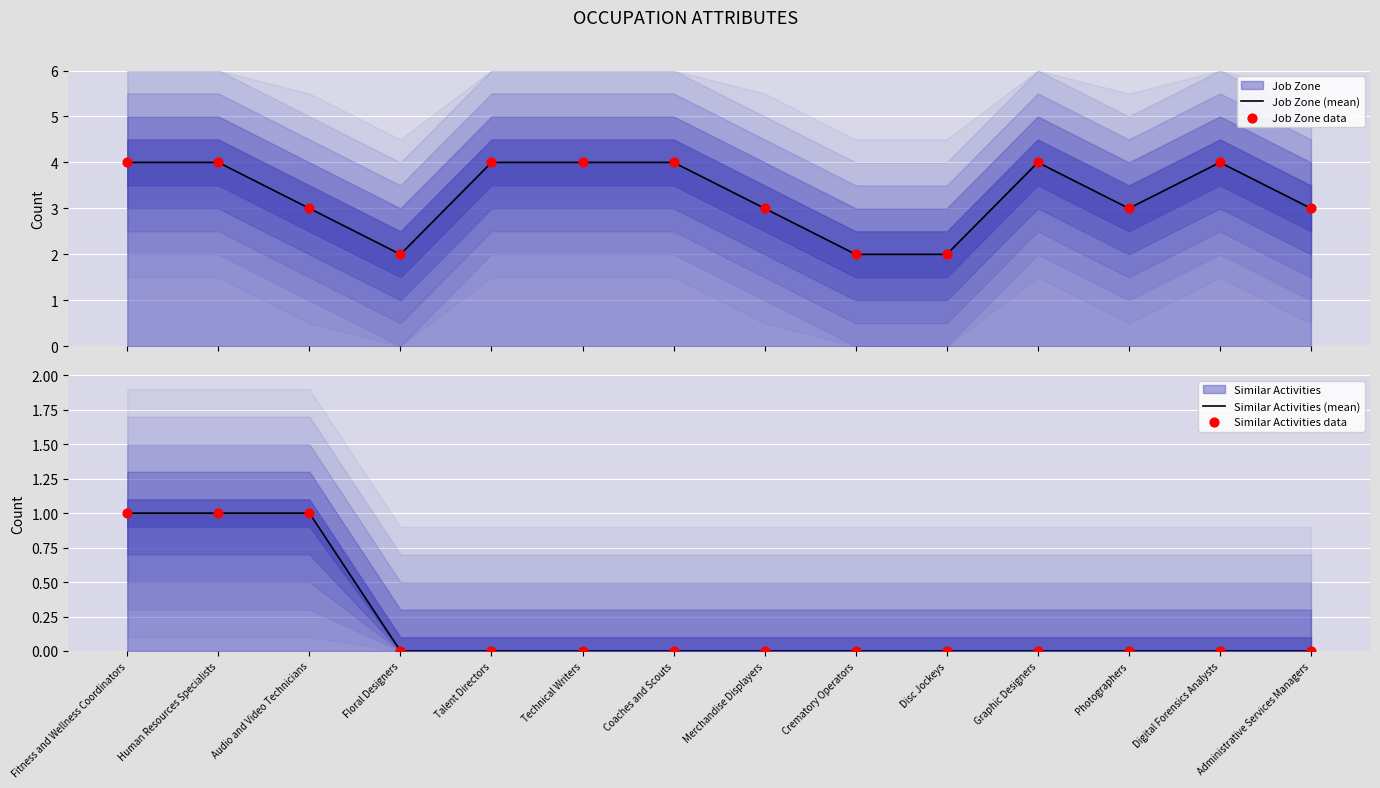

At how many categories does at least one series exceed 0?

14